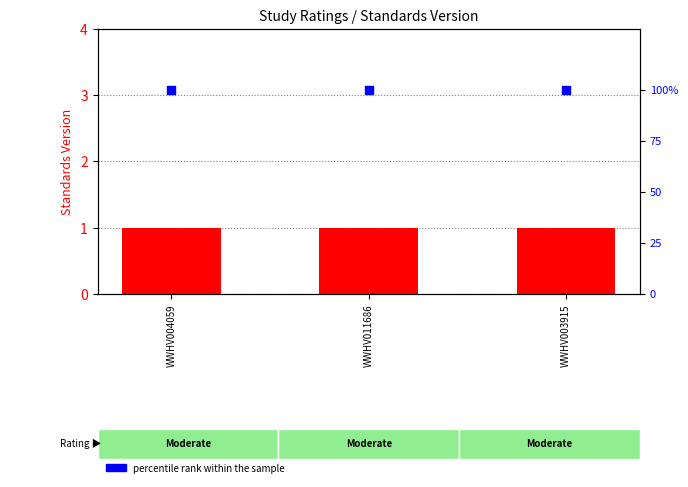

Is the value of Standards Version at WWHV003915 greater than the value of percentile rank within the sample at WWHV003915?

No